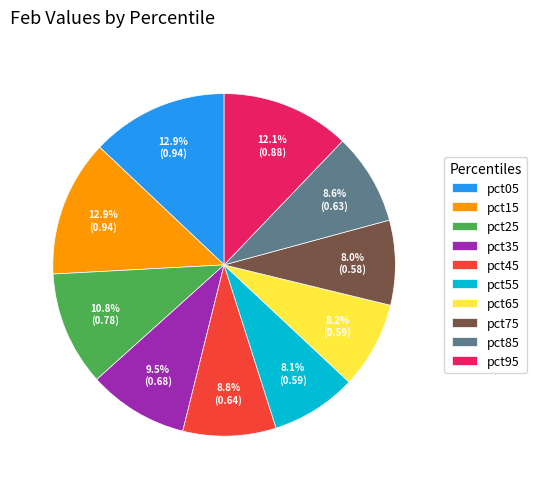

Is there a majority slice in this chart?

No